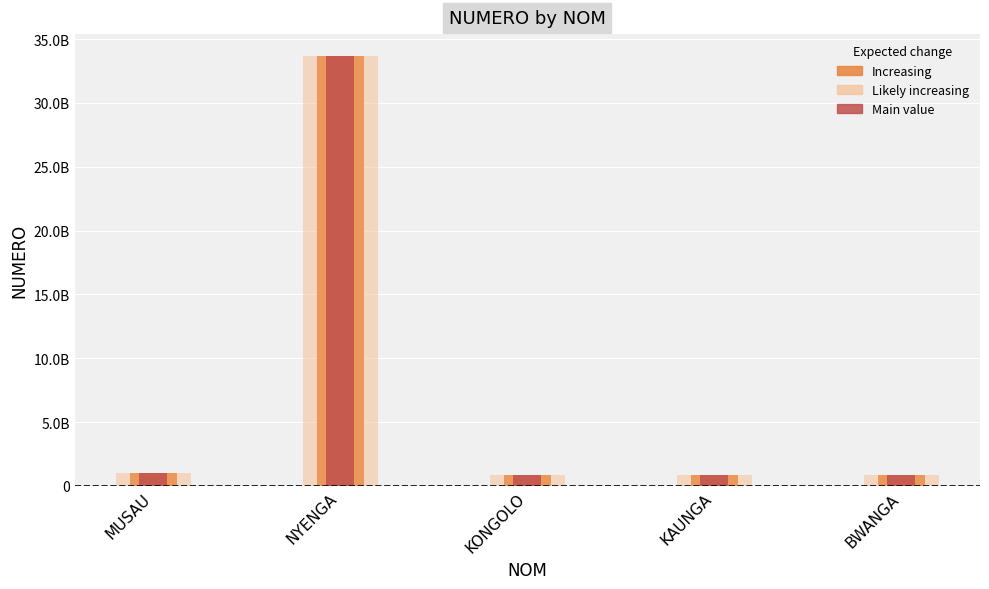

What is the total value across all series at BWANGA?

2533921938